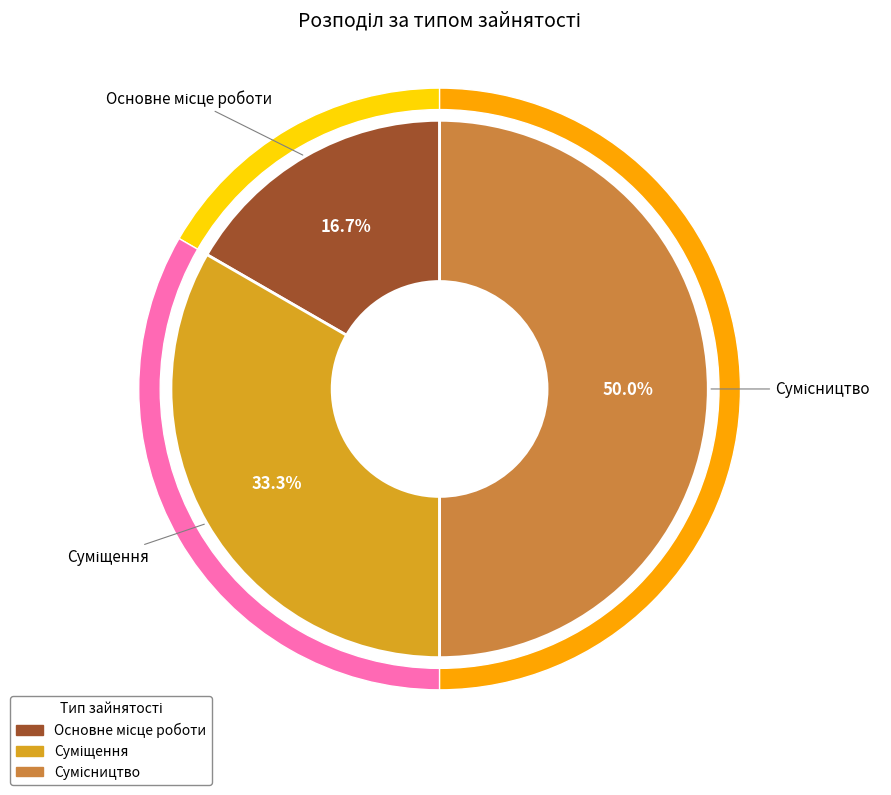

What is the smallest slice in the pie chart?

Основне місце роботи